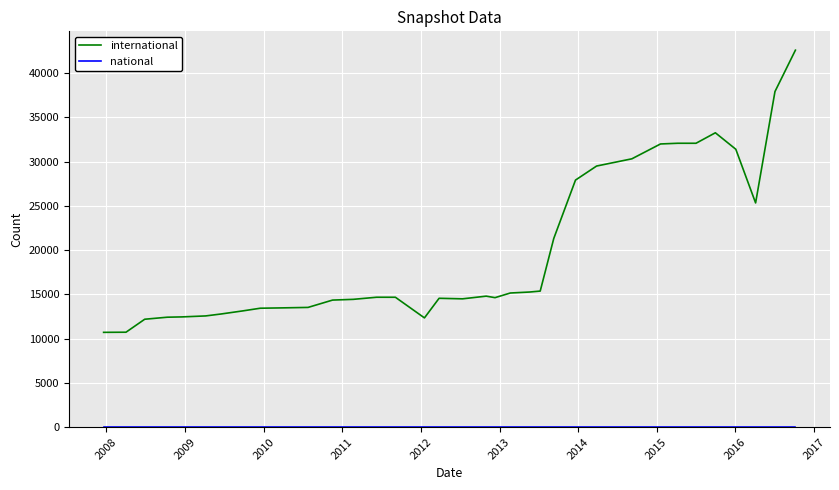

What is the greatest value displayed?

42594